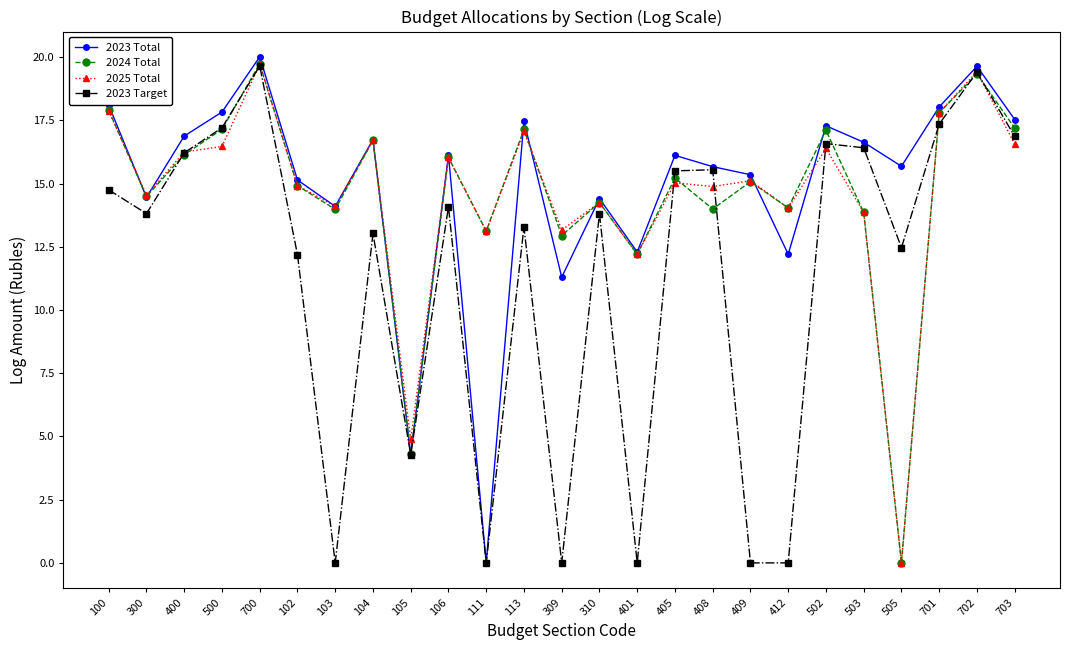

What is the label of the 3rd point from the left?

400